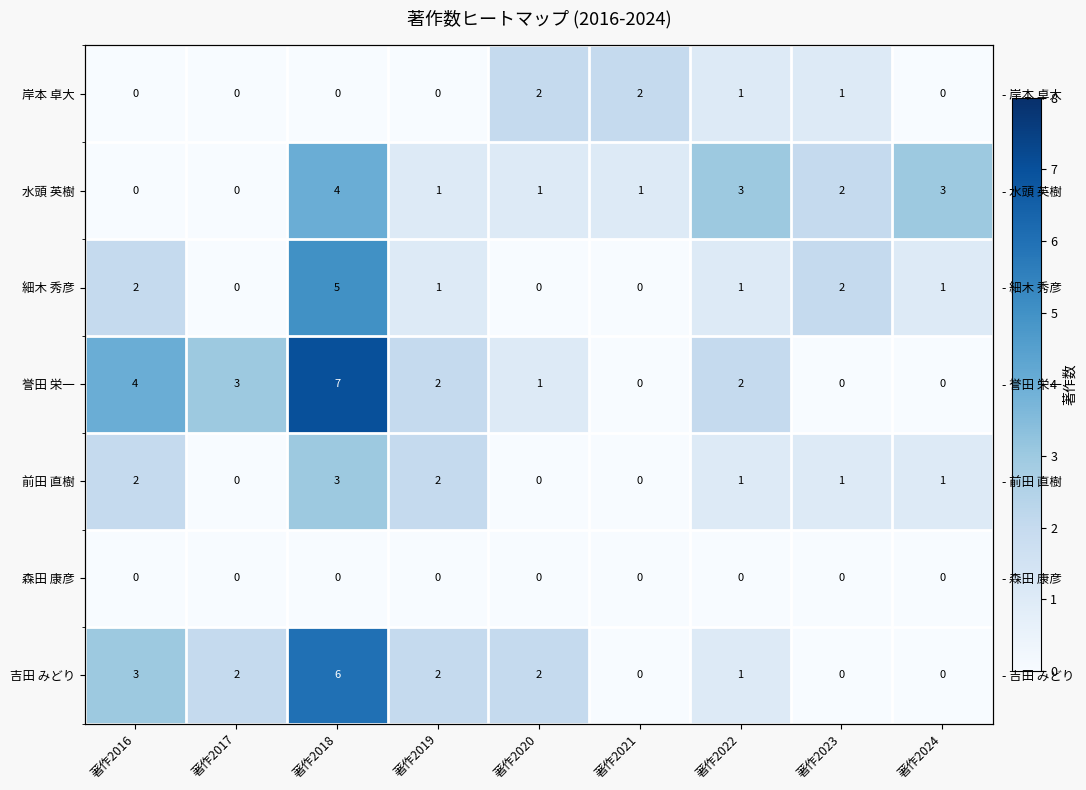

The 吉田 みどり series shows 0 at 著作2023. True or false?

True